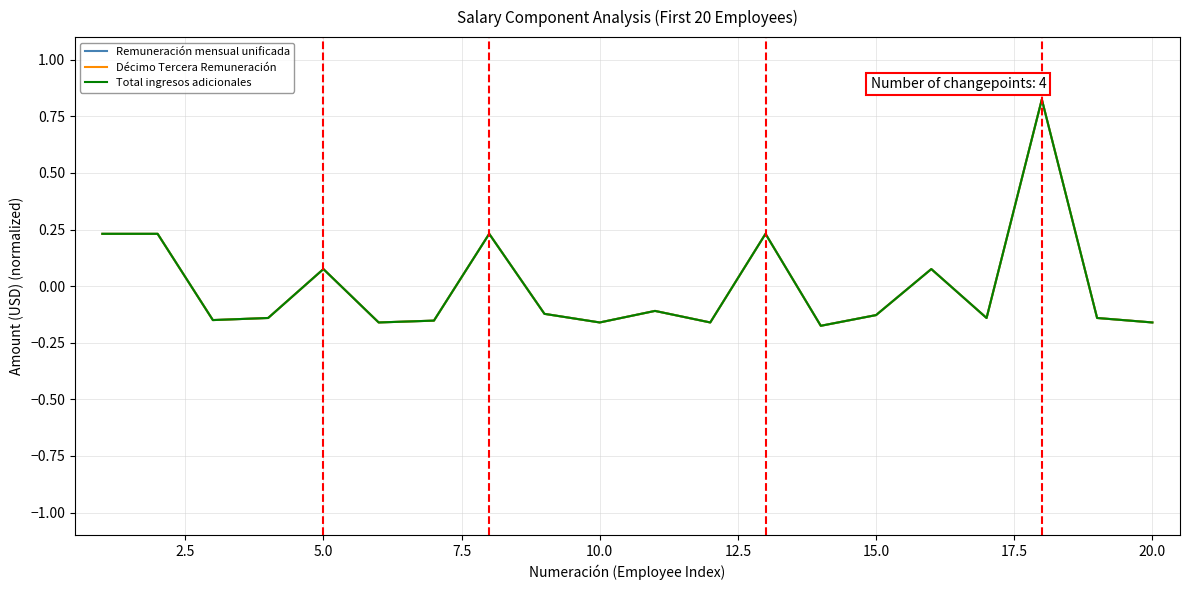

Does the chart display data point markers on the line(s)?

No